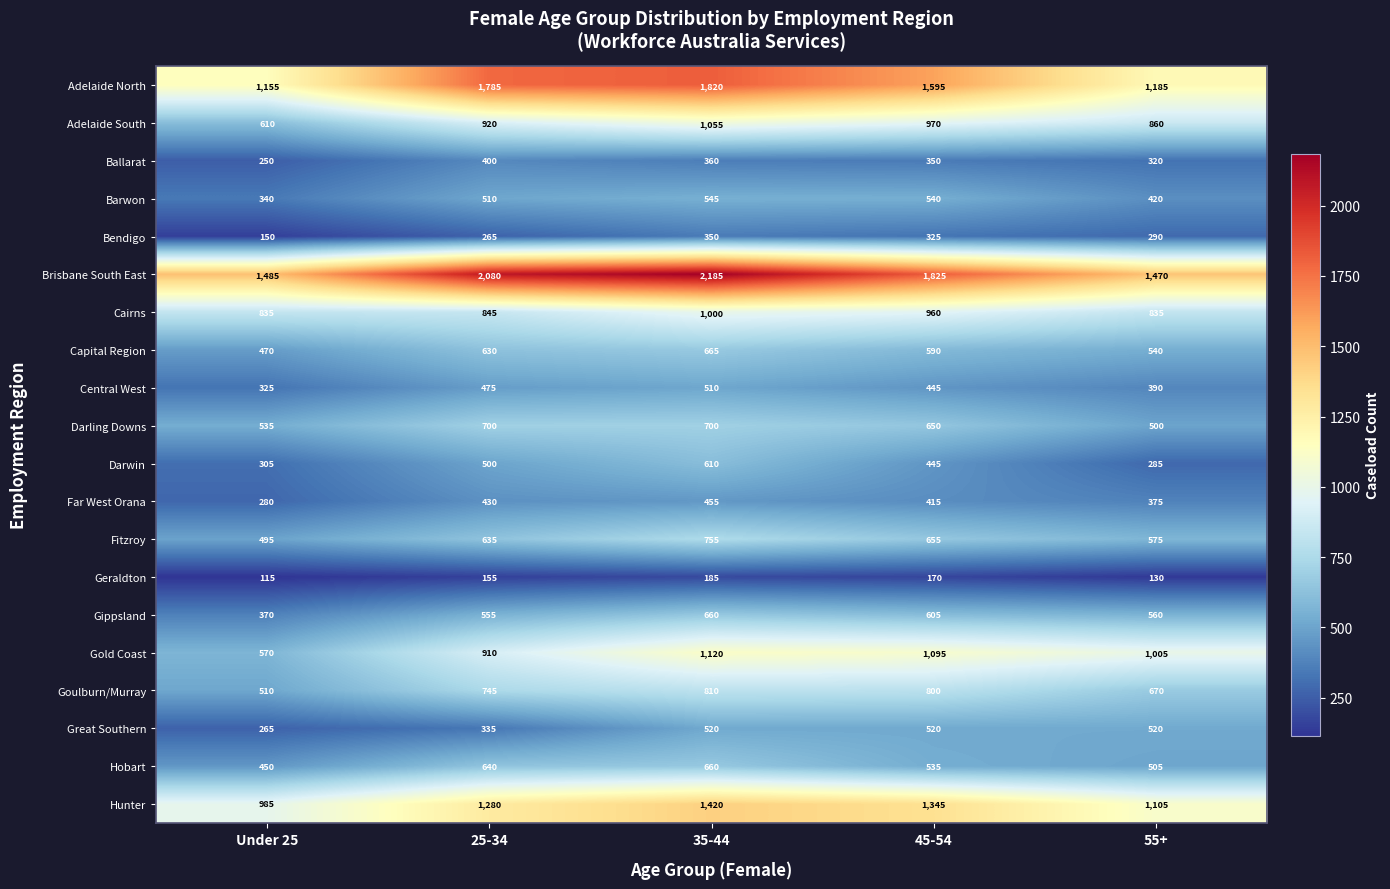

How many Great Southern values are between 335 and 520?

4